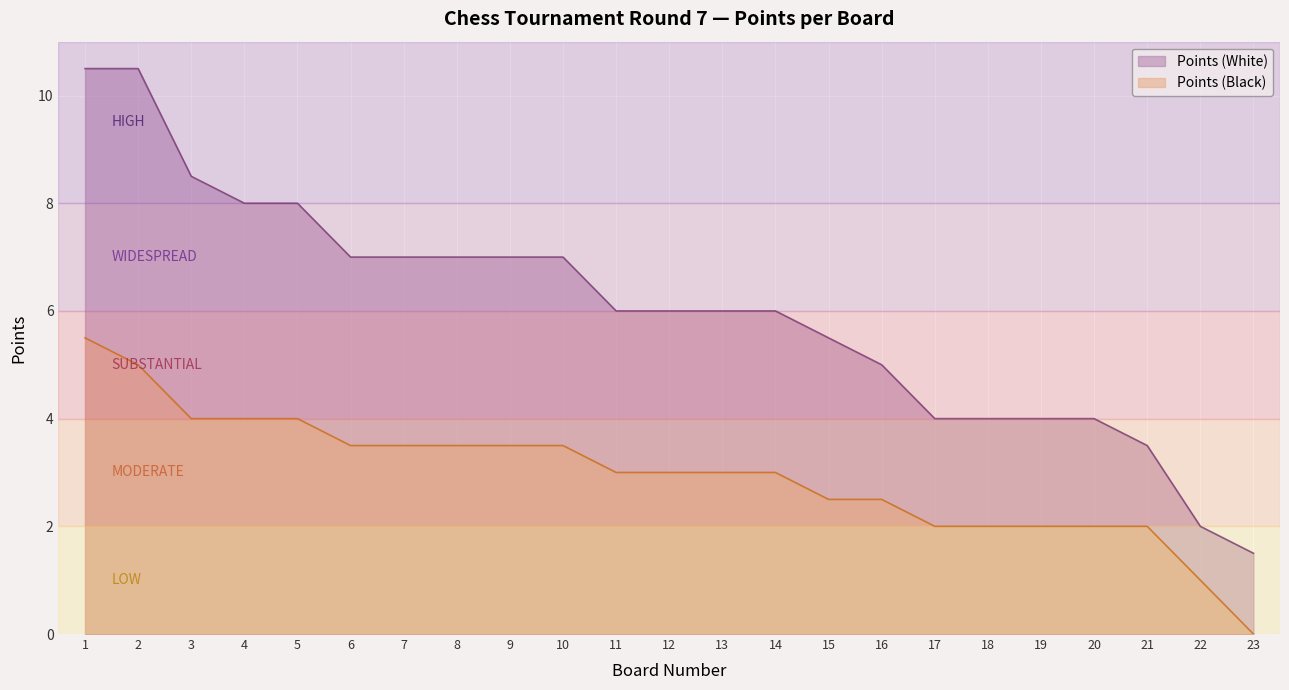

What is the total value across all series at 15?

8.0